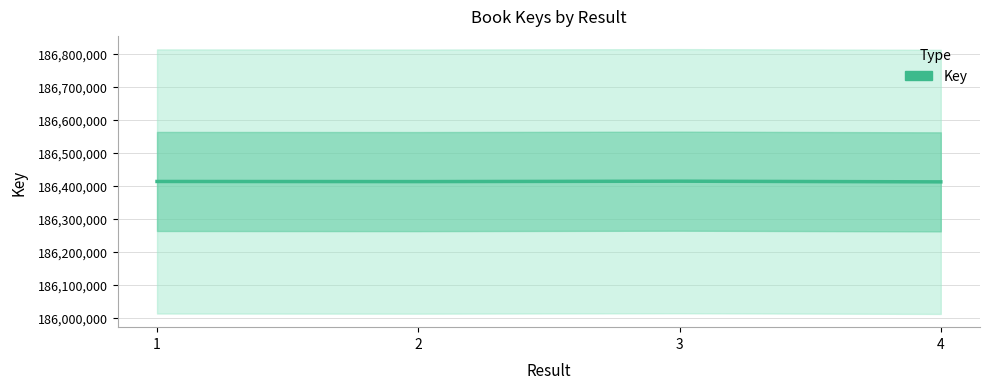

Is this an area chart (filled region under the line)?

No